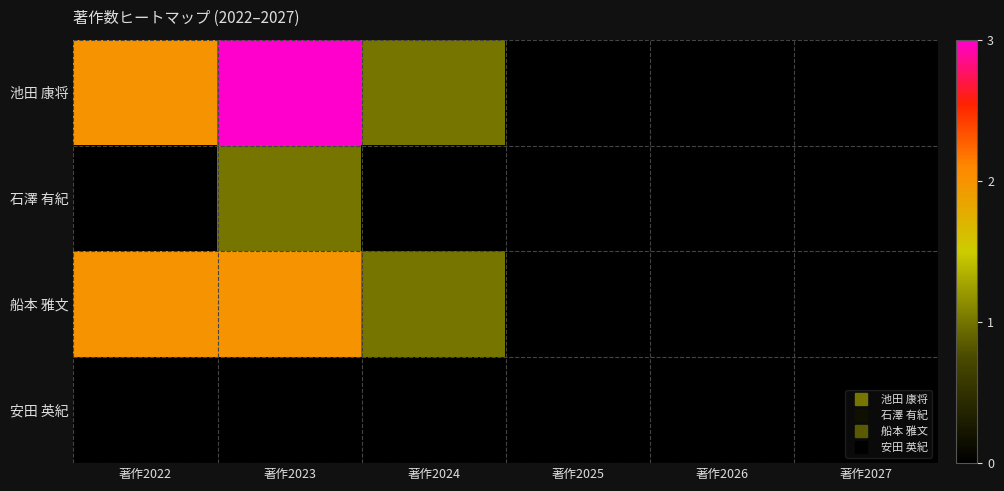

What is the greatest value displayed?

3